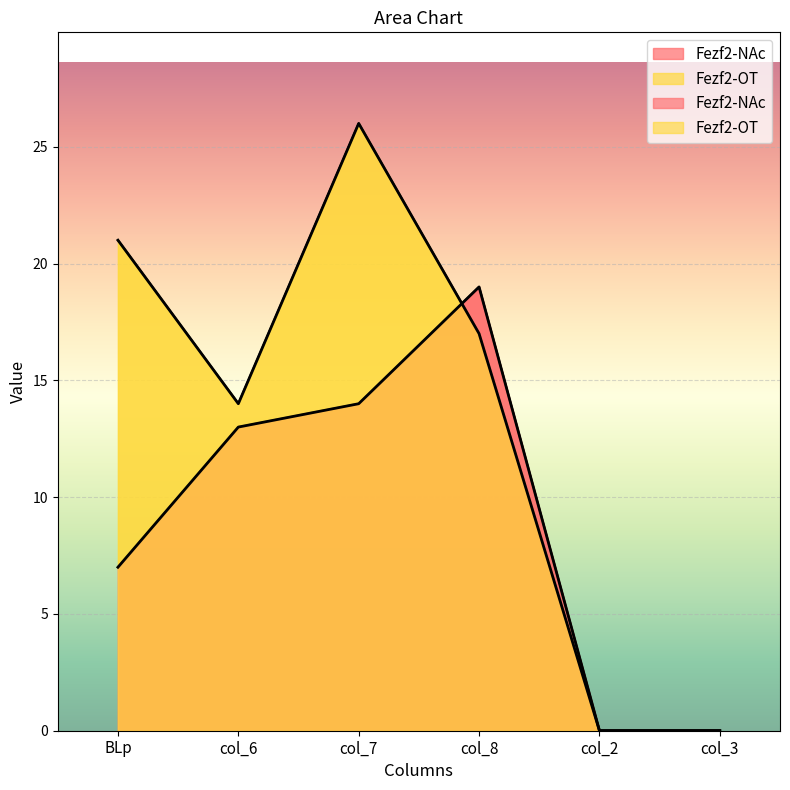

What is the label of the 4th point from the right?

col_7